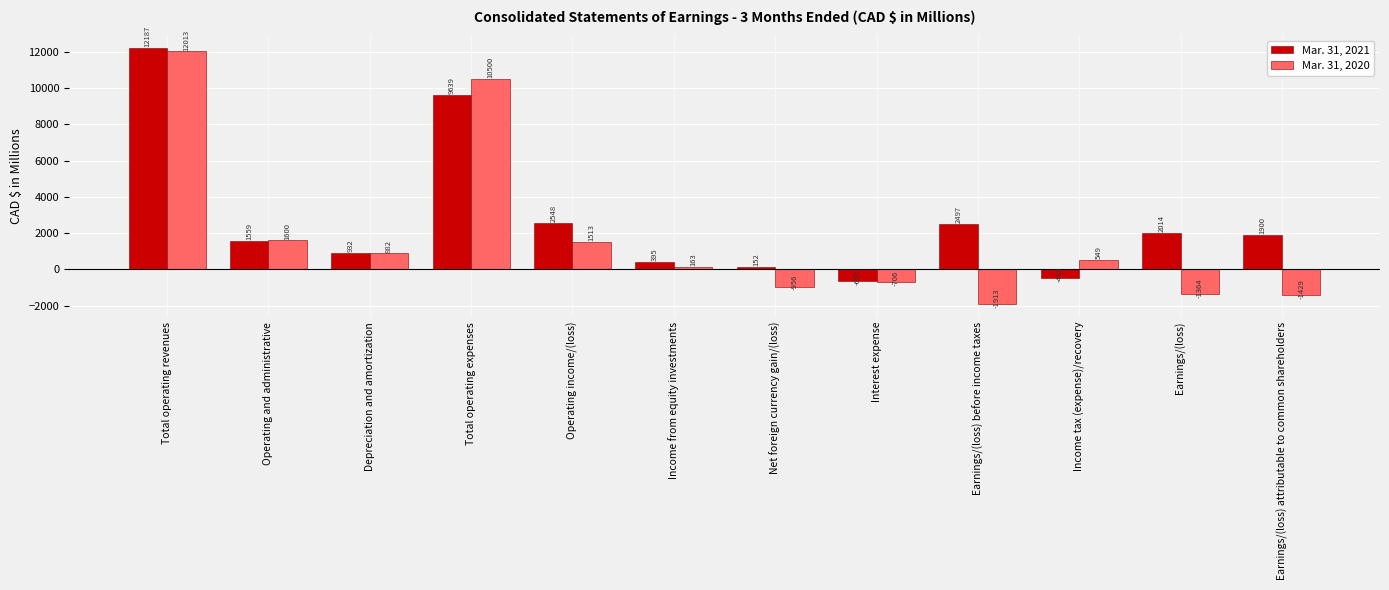

What are all the series names shown in the legend?

Mar. 31, 2021, Mar. 31, 2020